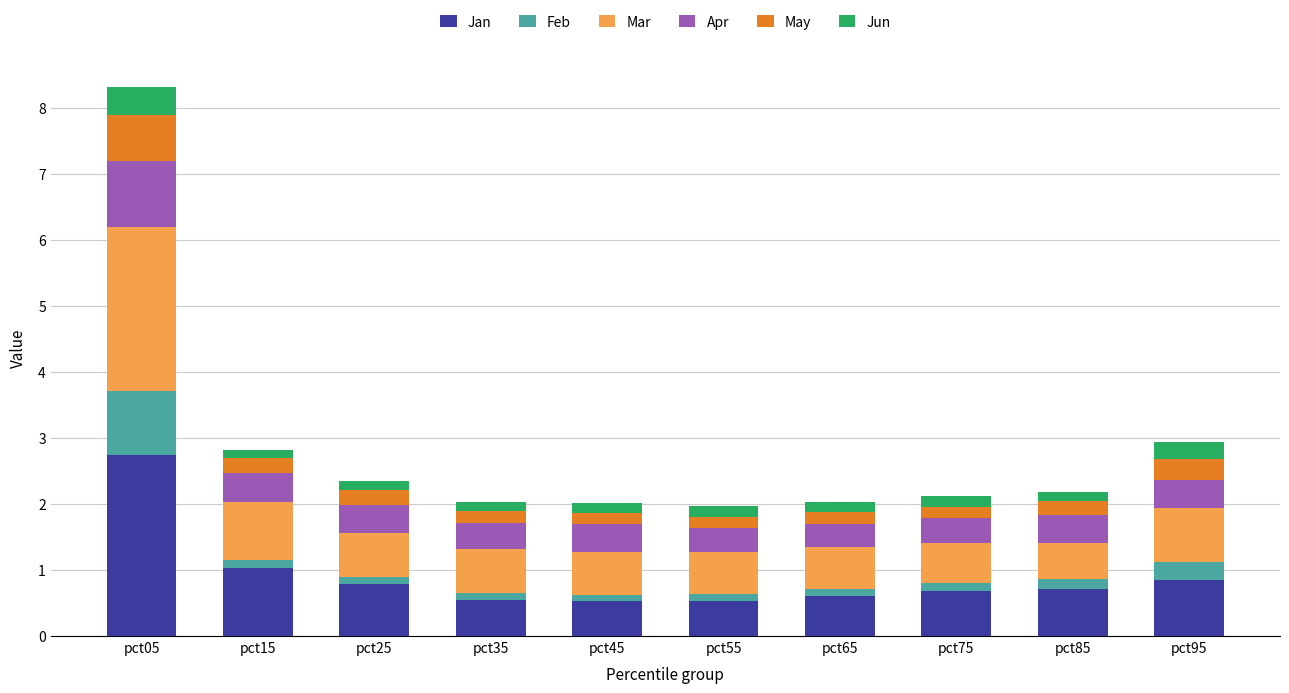

At which category is the sum across all series the highest?

pct05